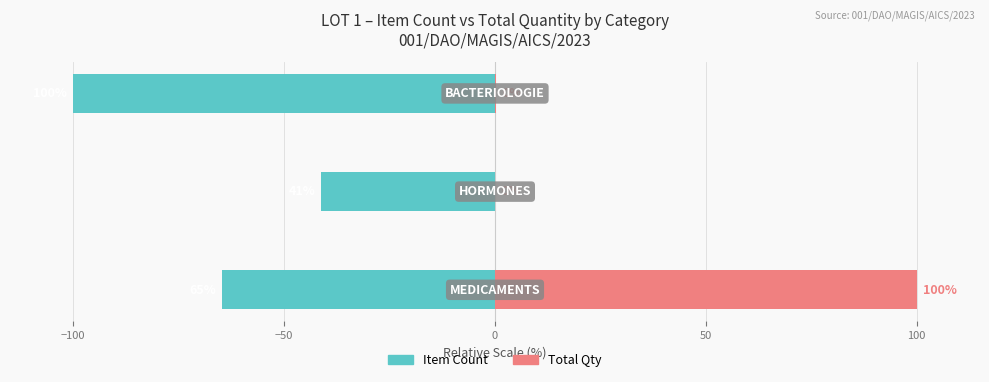

Which series has the largest total across all categories?

Total Qty